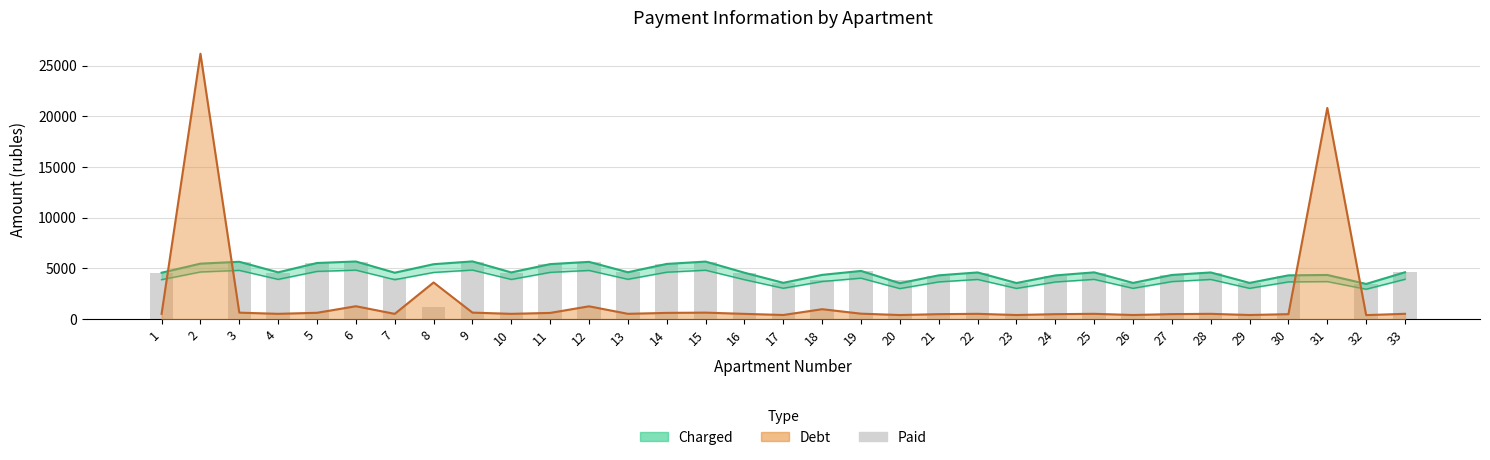

True or false: the data shows 4597.5 at 13.

True